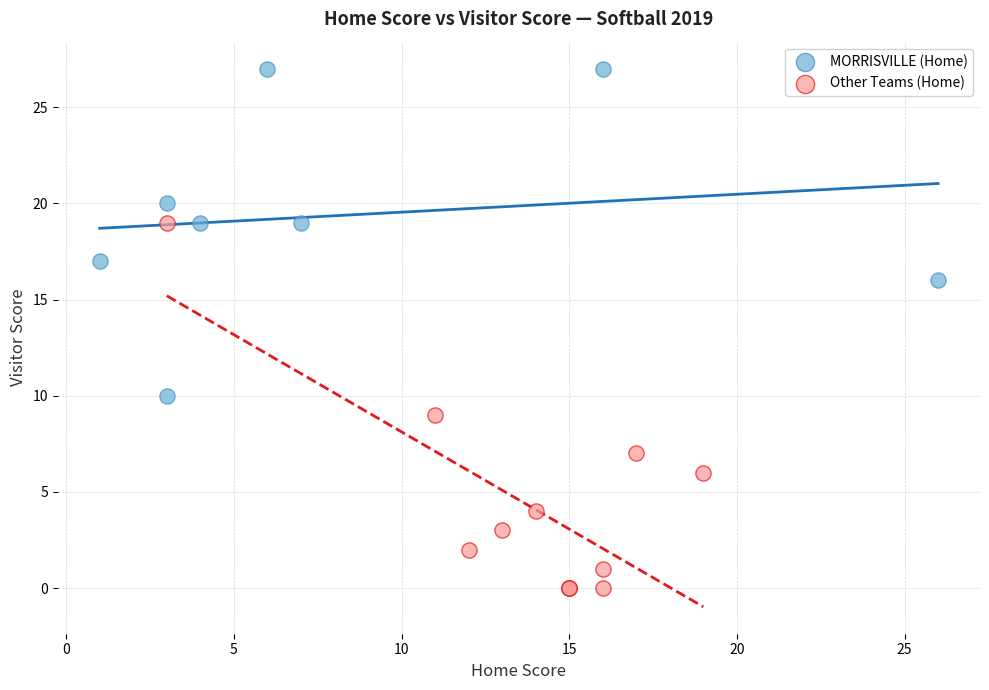

Which series contains the lowest Y value?

Other Teams (Home)